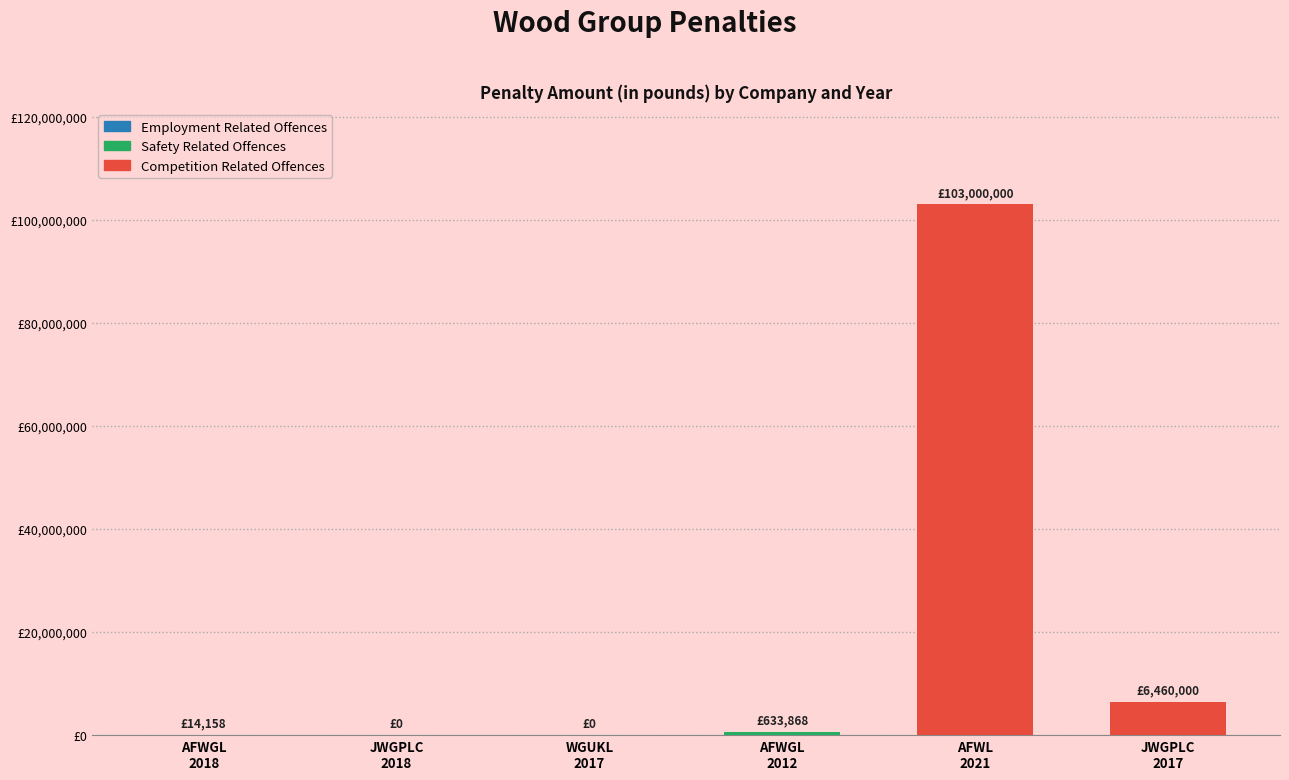

What is the difference between the maximum and minimum values?

103000000